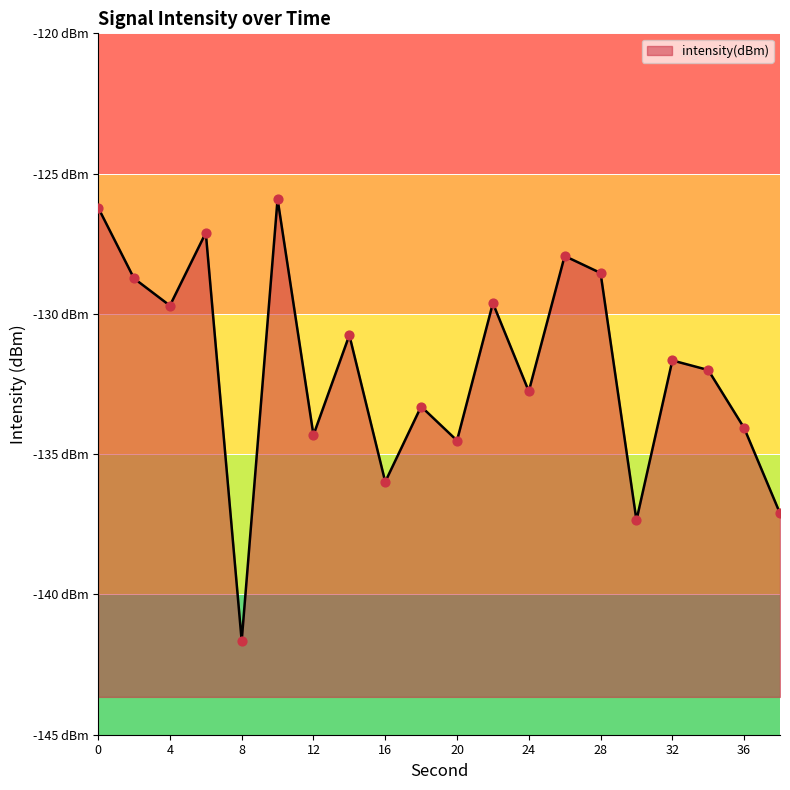

What is the change in value from 0 to 22?

-3.4